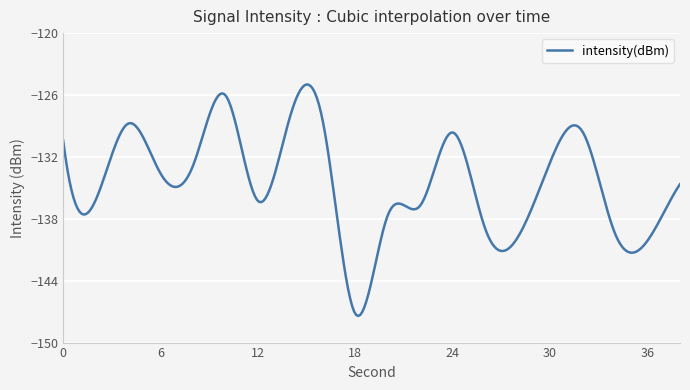

What is the maximum value shown in the chart?

-125.0